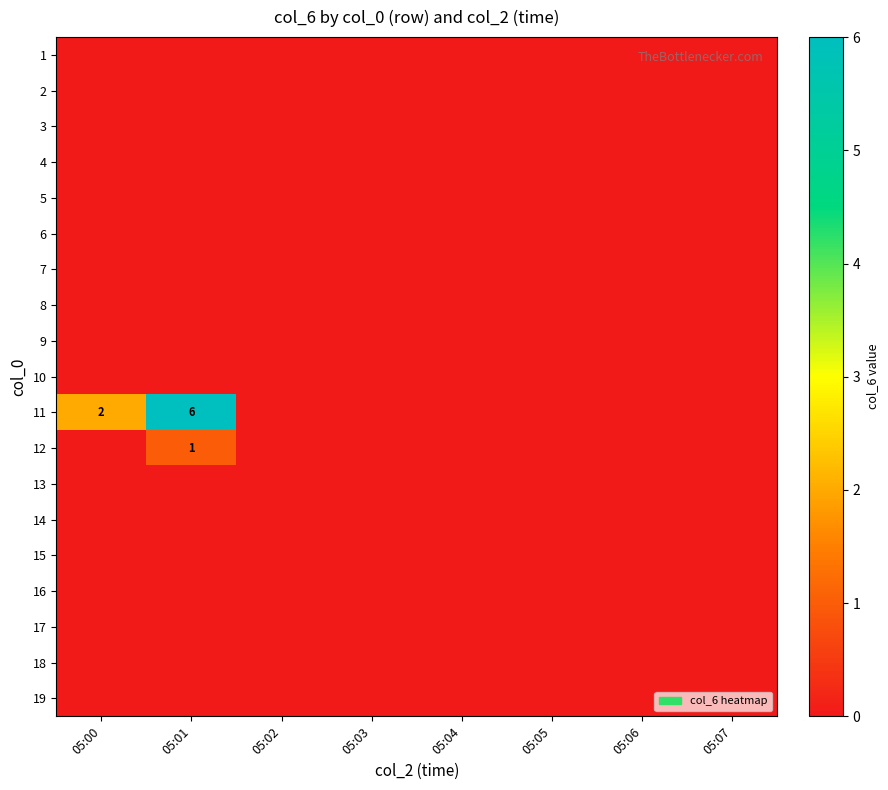

List the series in order of their peak value, highest first.

11, 12, 1, 2, 3, 4, 5, 6, 7, 8, 9, 10, 13, 14, 15, 16, 17, 18, 19